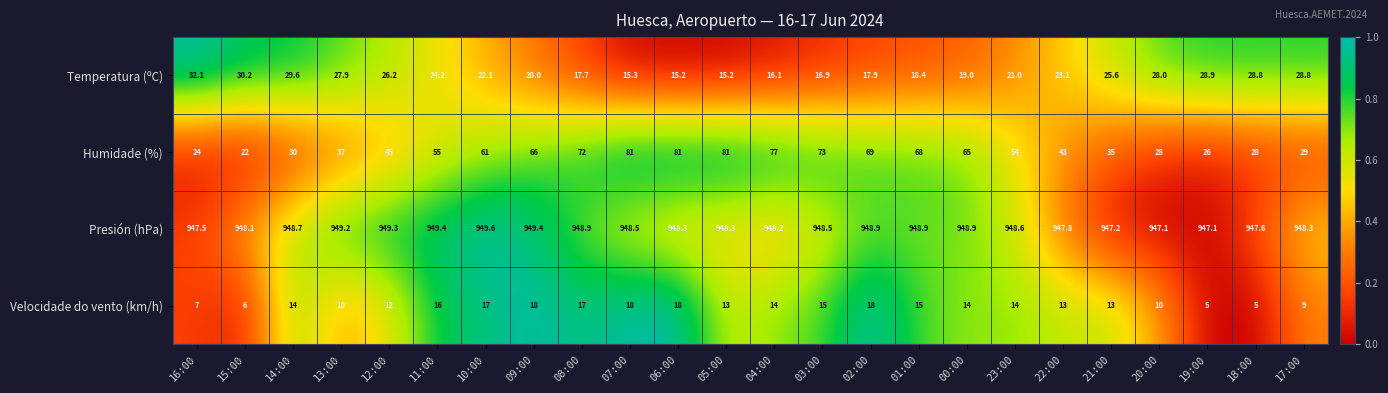

What is the spread (max minus min) of values at 01:00?

933.9